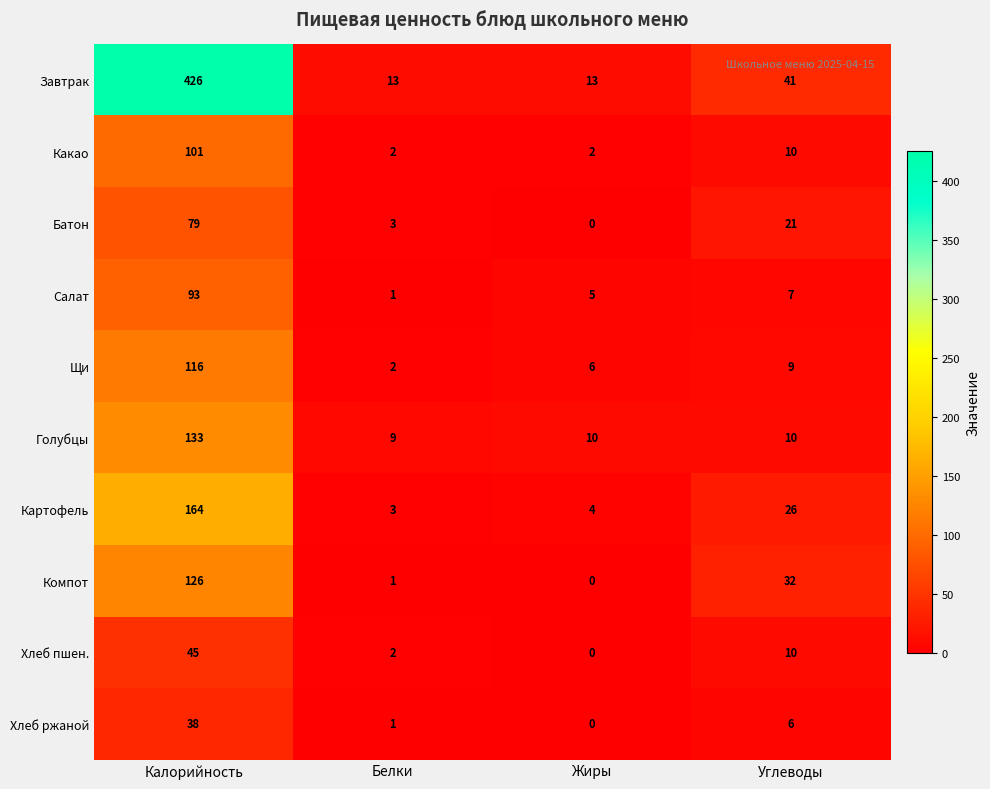

True or false: Картофель has a value of 4 at Жиры.

True